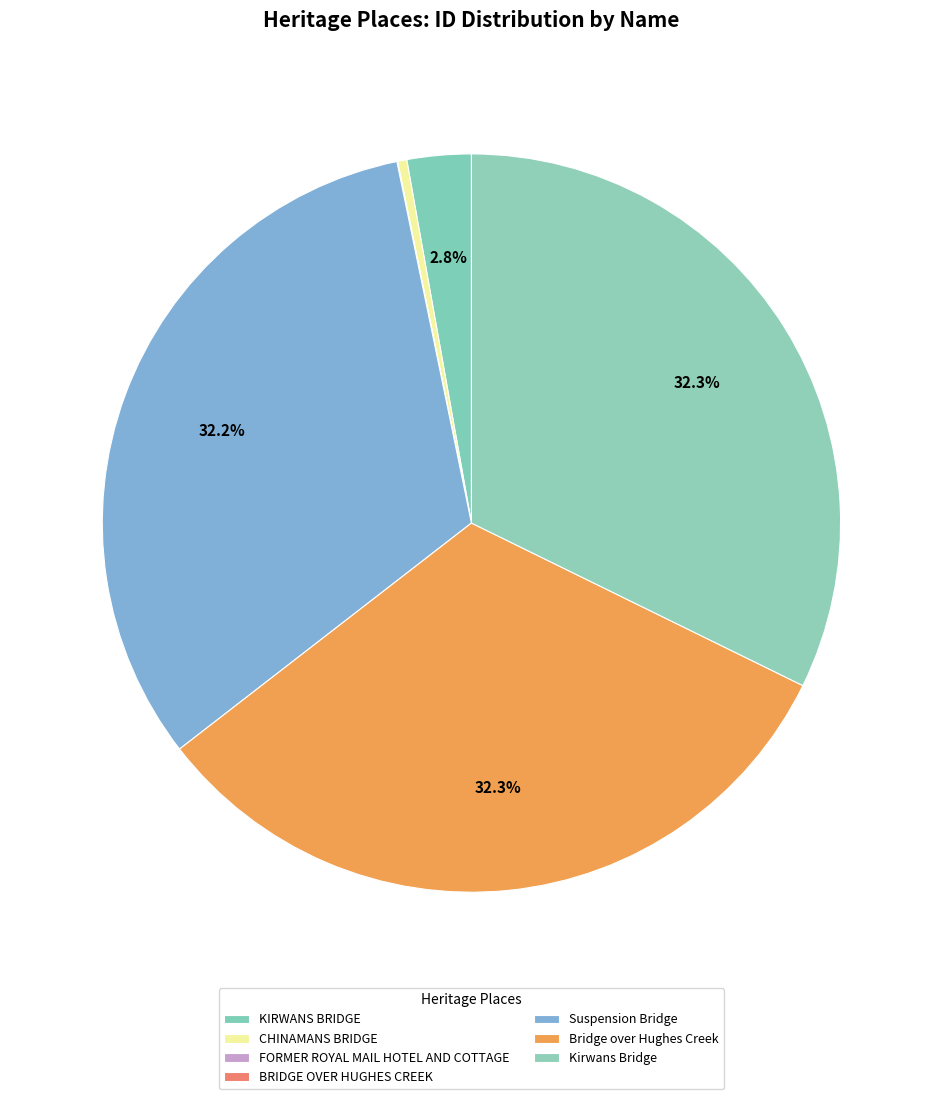

How many slices are in this pie chart?

7